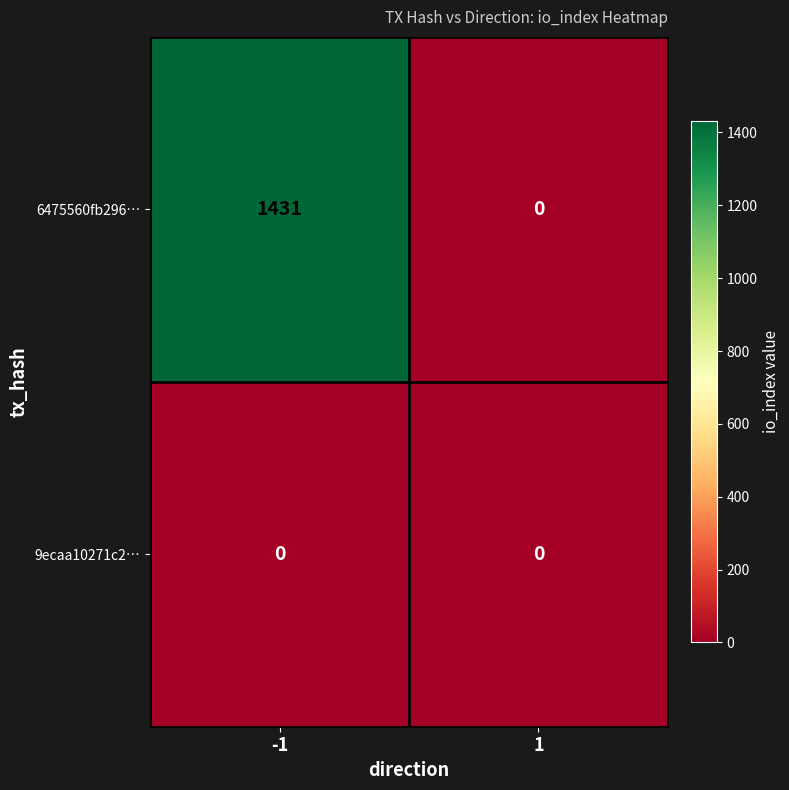

Rank the series at -1 from highest to lowest value.

6475560fb296…, 9ecaa10271c2…